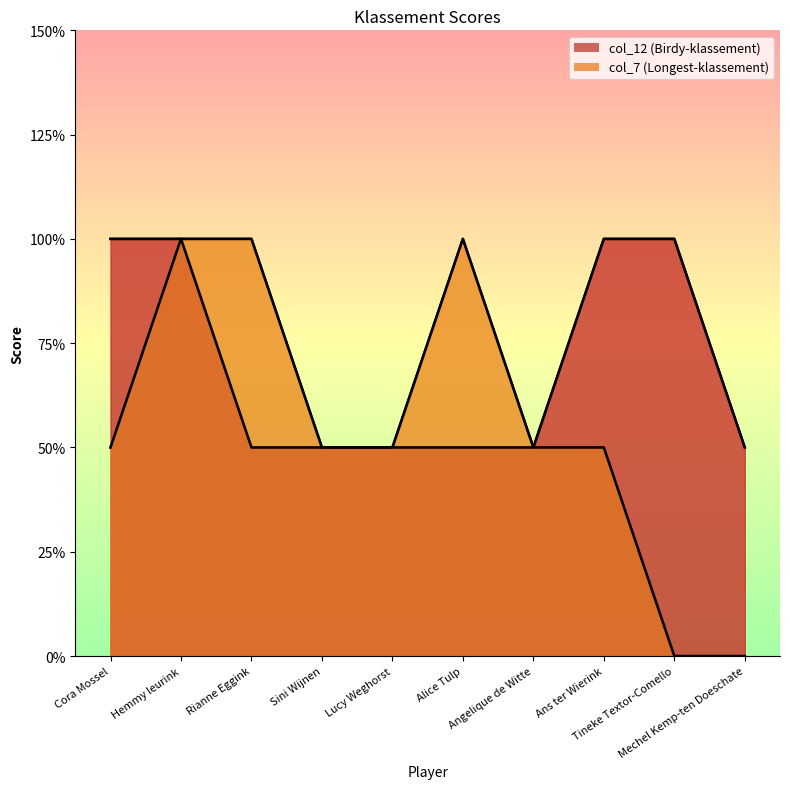

At which category is the sum across all series the highest?

Hemmy leurink